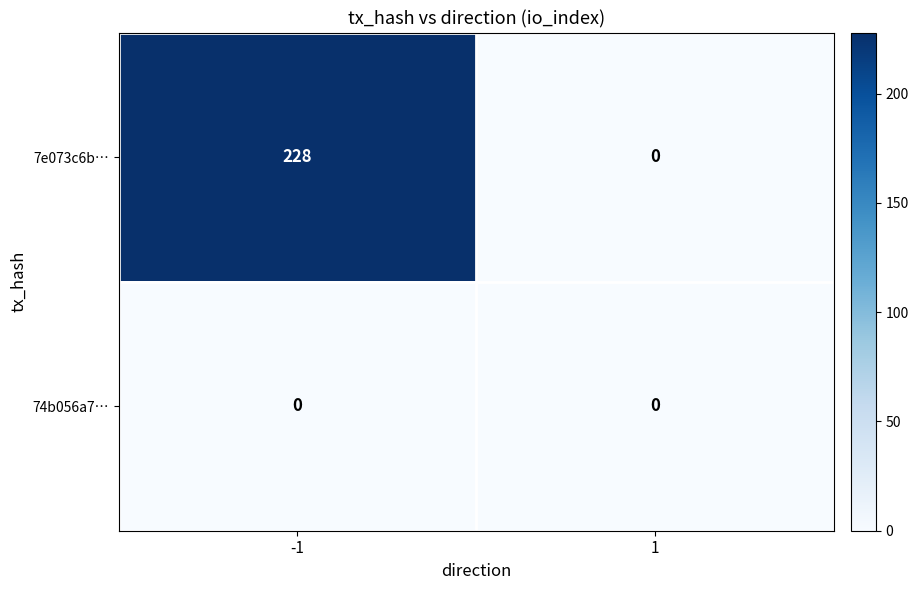

Reading left to right, extract all data points from this chart.

7e073c6b…: -1=228	1=0
74b056a7…: -1=0	1=0